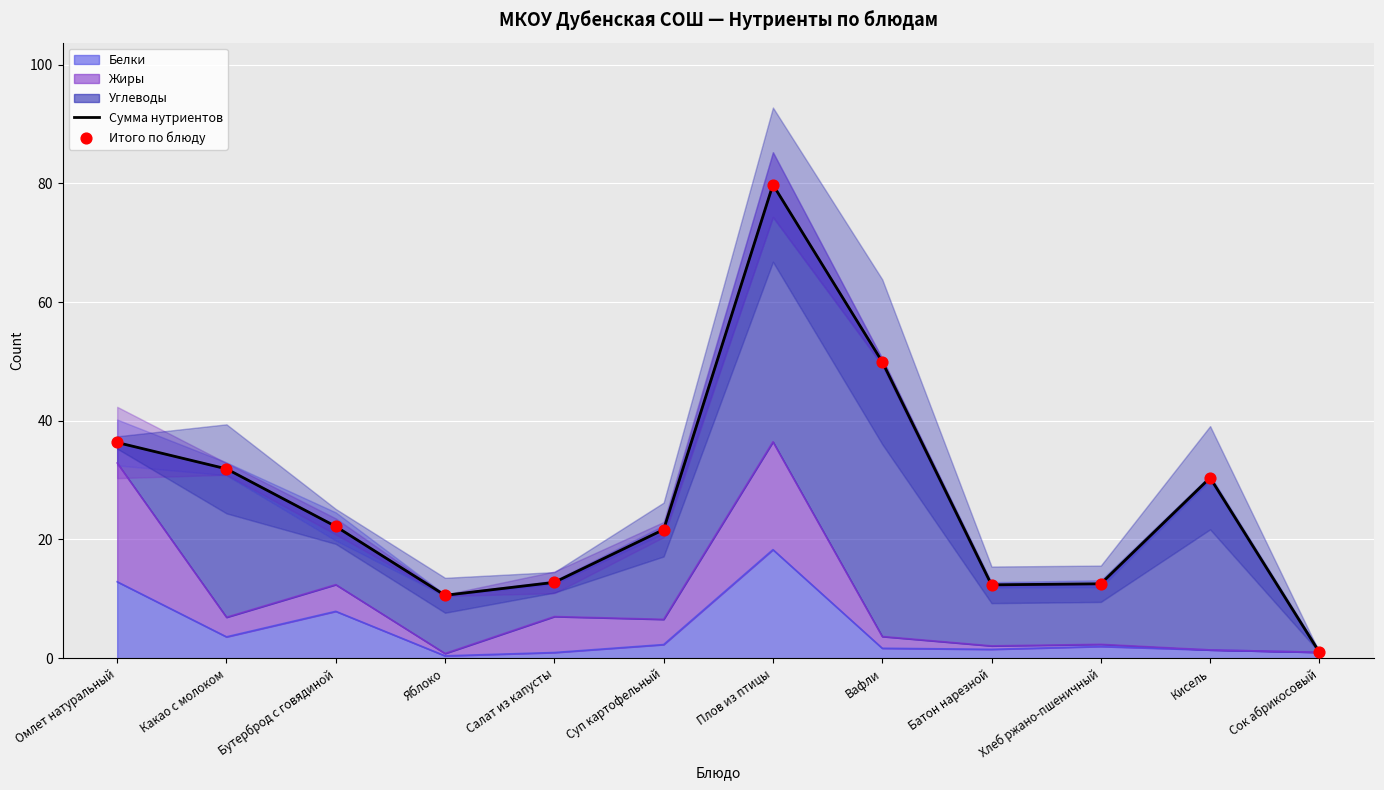

Where is Белки nearest to the value 9?

Бутерброд с говядиной